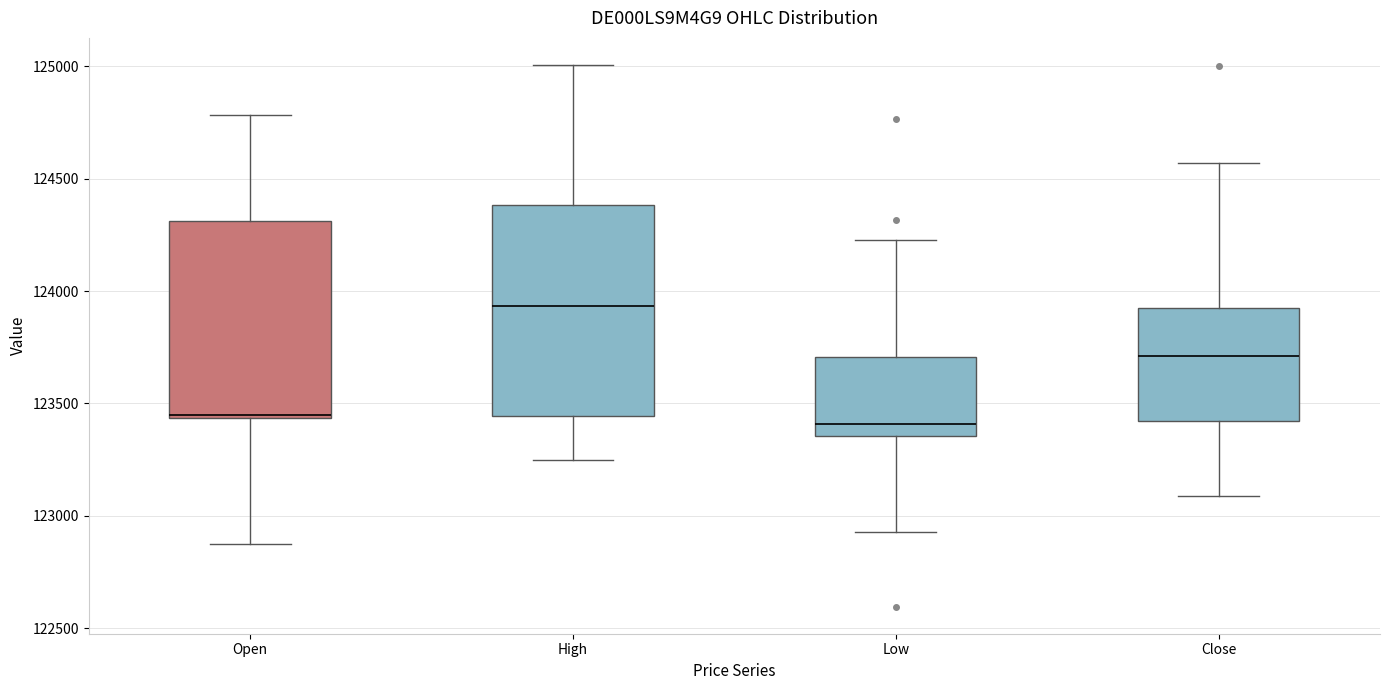

Which box has the highest median line?

High